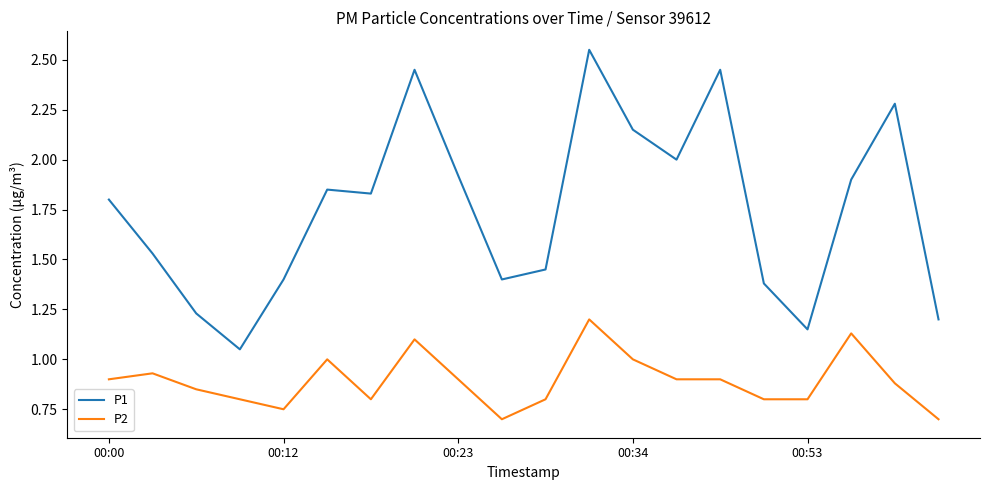

Which series has the widest spread of values?

P1